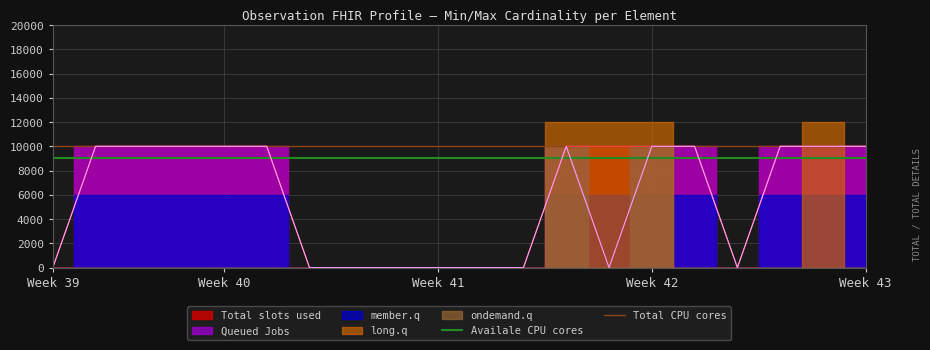

What is the value of the Total CPU cores point at the 11th from the left?

10000